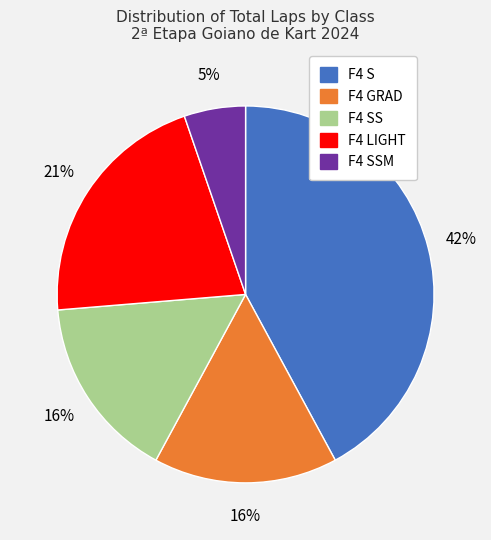

Is there a majority slice in this chart?

No